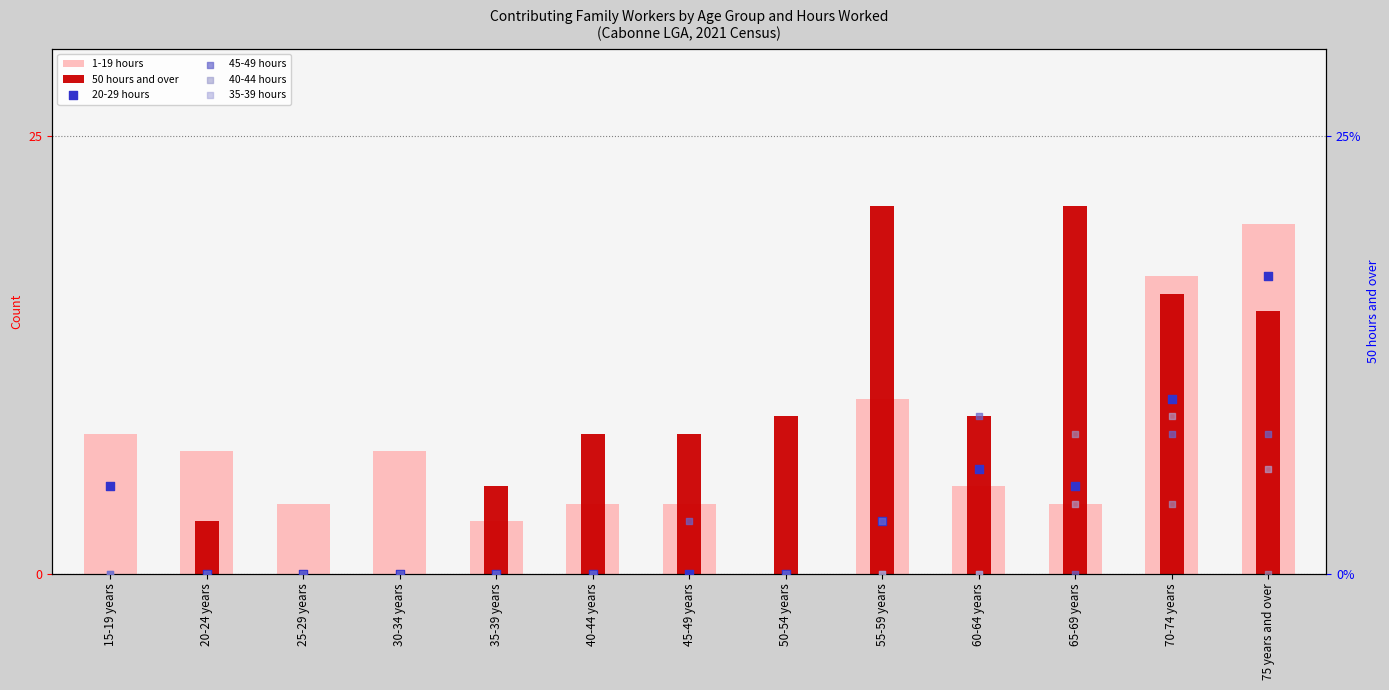

At how many categories does at least one series exceed 16?

4